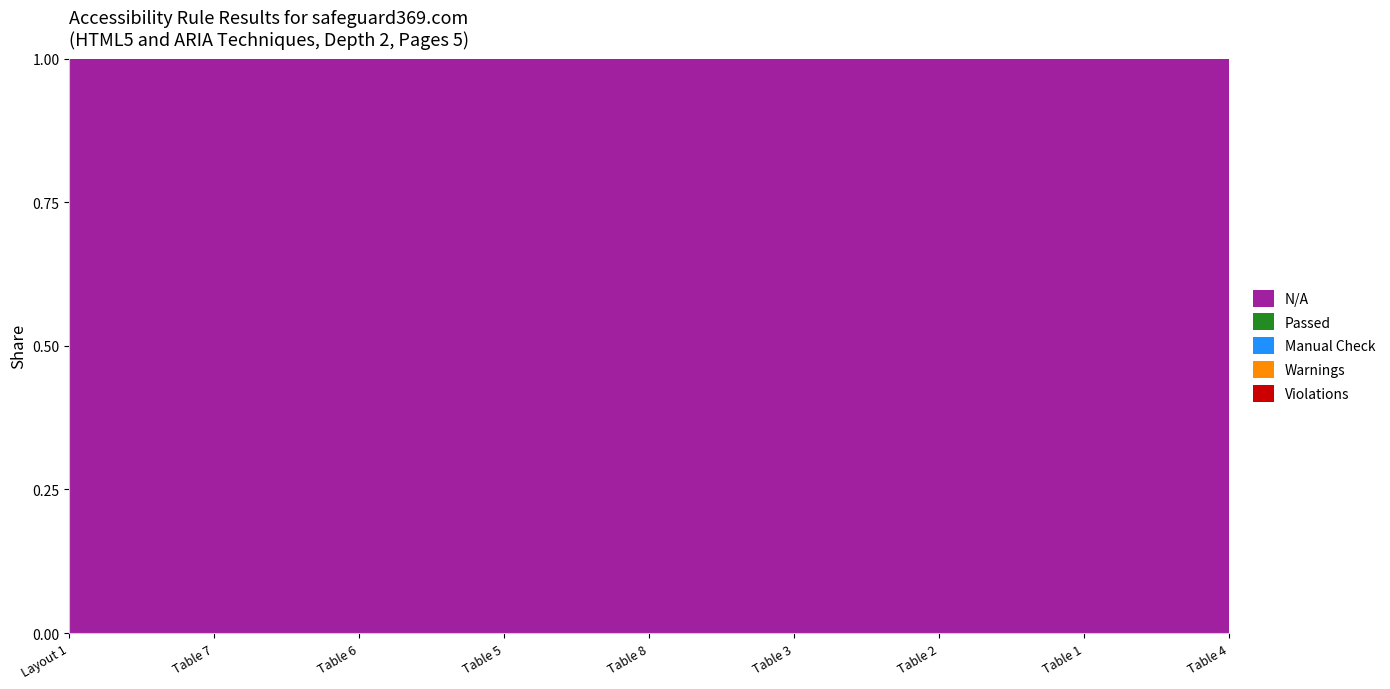

What position from the right is Table 3?

4